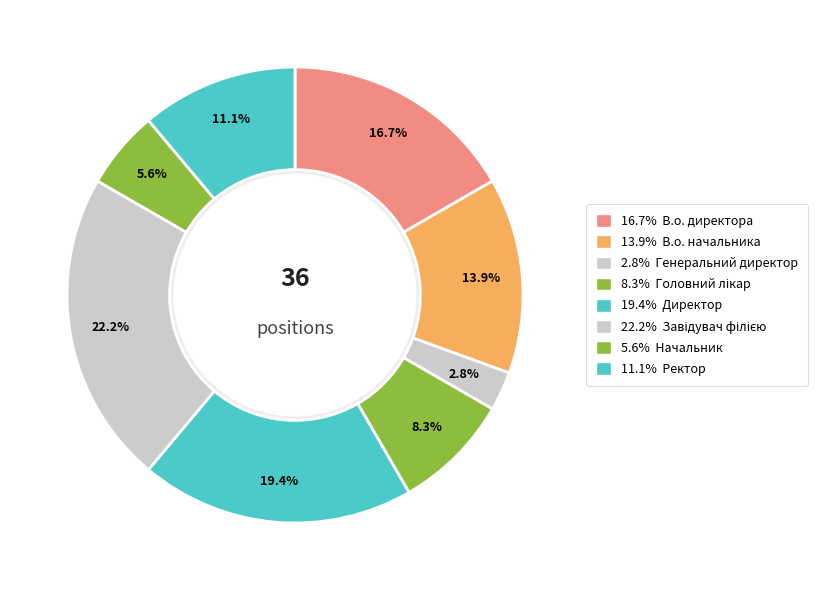

Which slice is the largest?

Завідувач філією